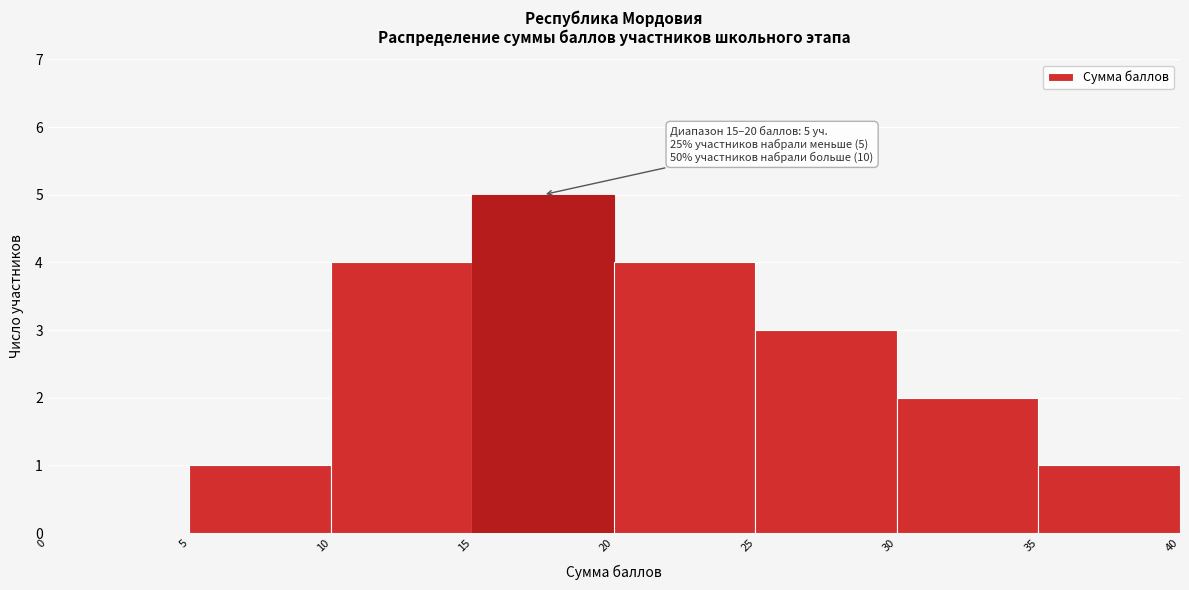

Over which range of the x-axis is the bar tallest?

15 to 20